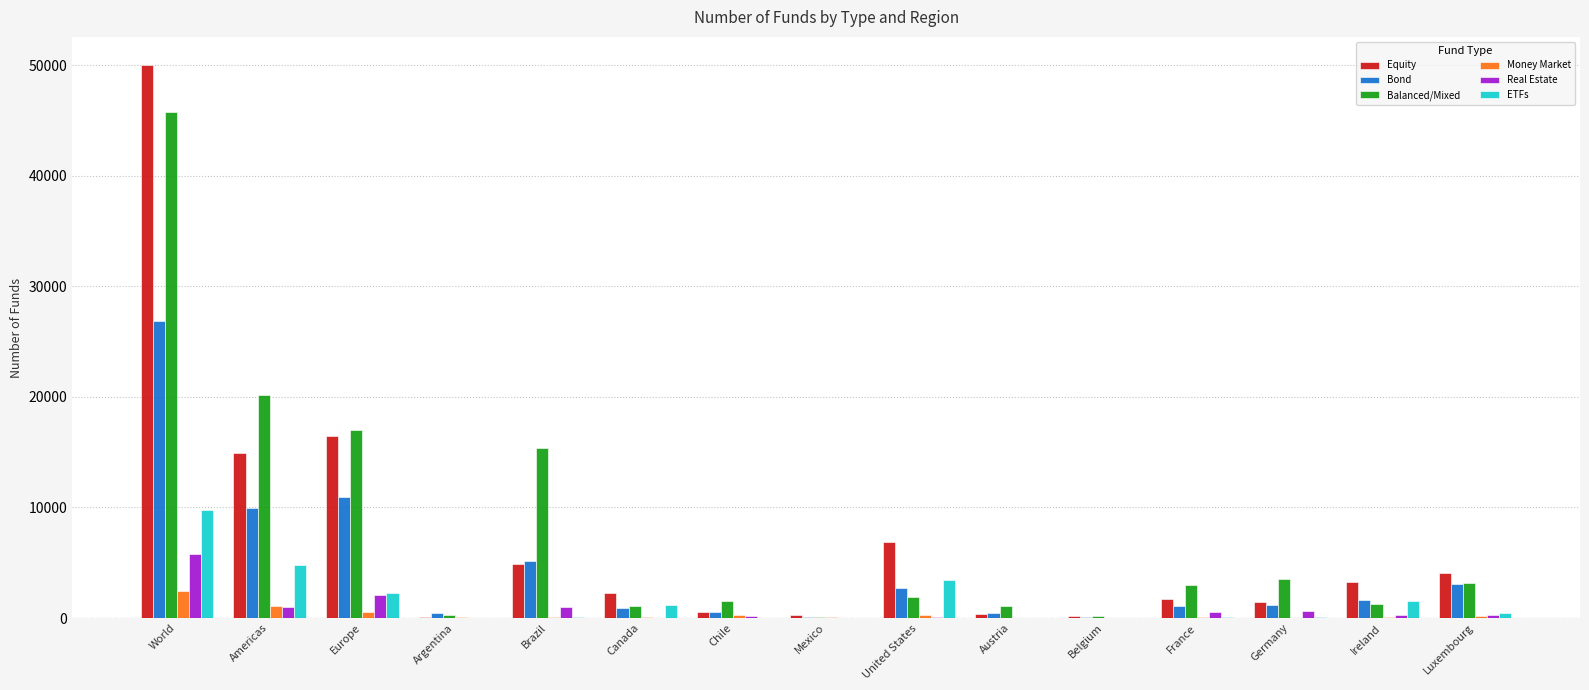

At which category is the sum across all series the highest?

World